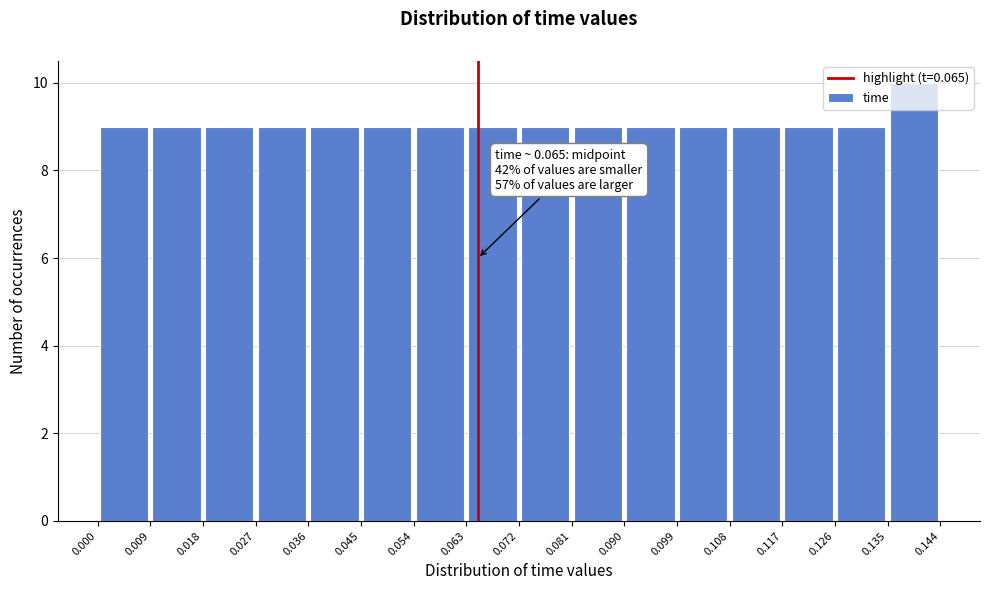

Which range on the x-axis has the tallest bar?

0.135 to 0.144